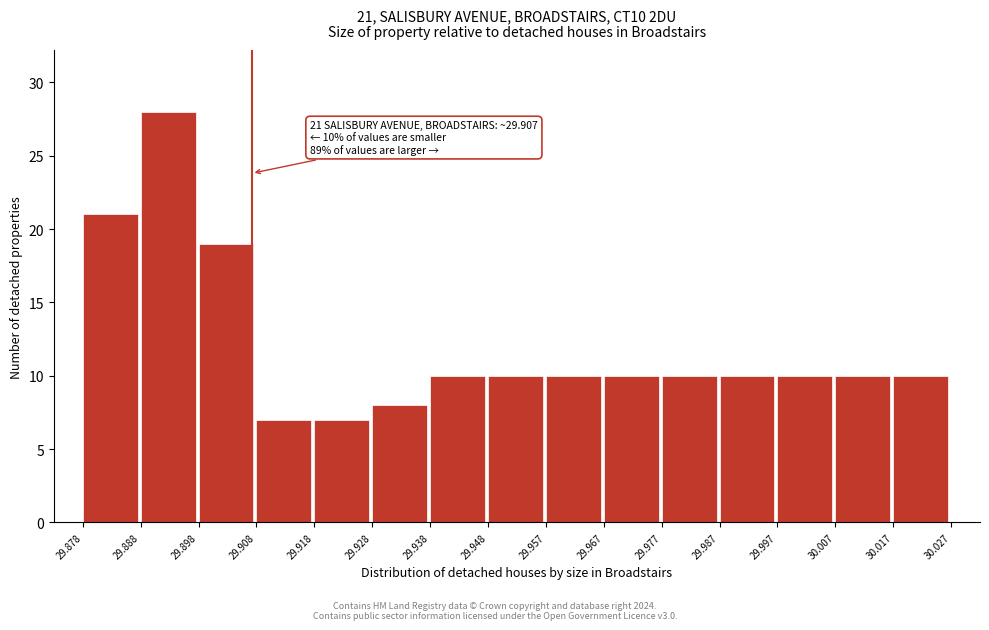

Which range on the x-axis has the tallest bar?

29.888 to 29.898